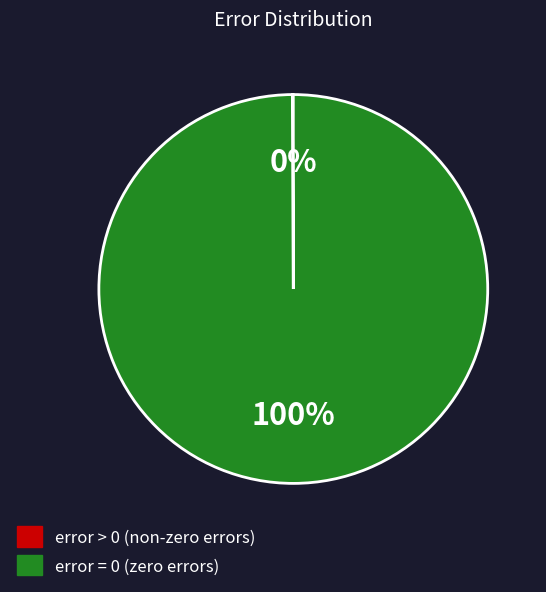

What is the largest slice in the pie chart?

error = 0 (zero errors)